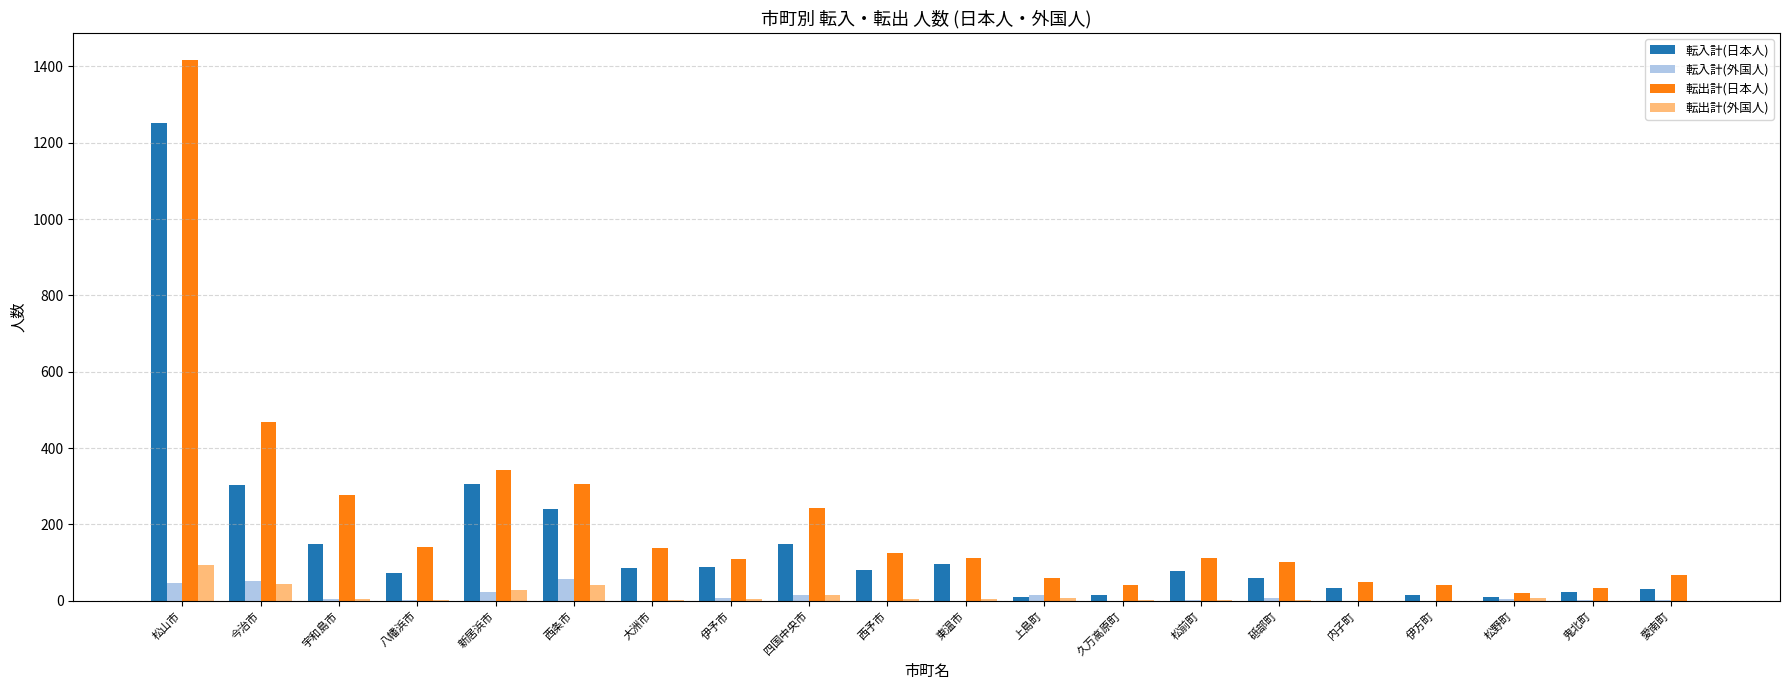

Which series has the largest total across all categories?

転出計(日本人)